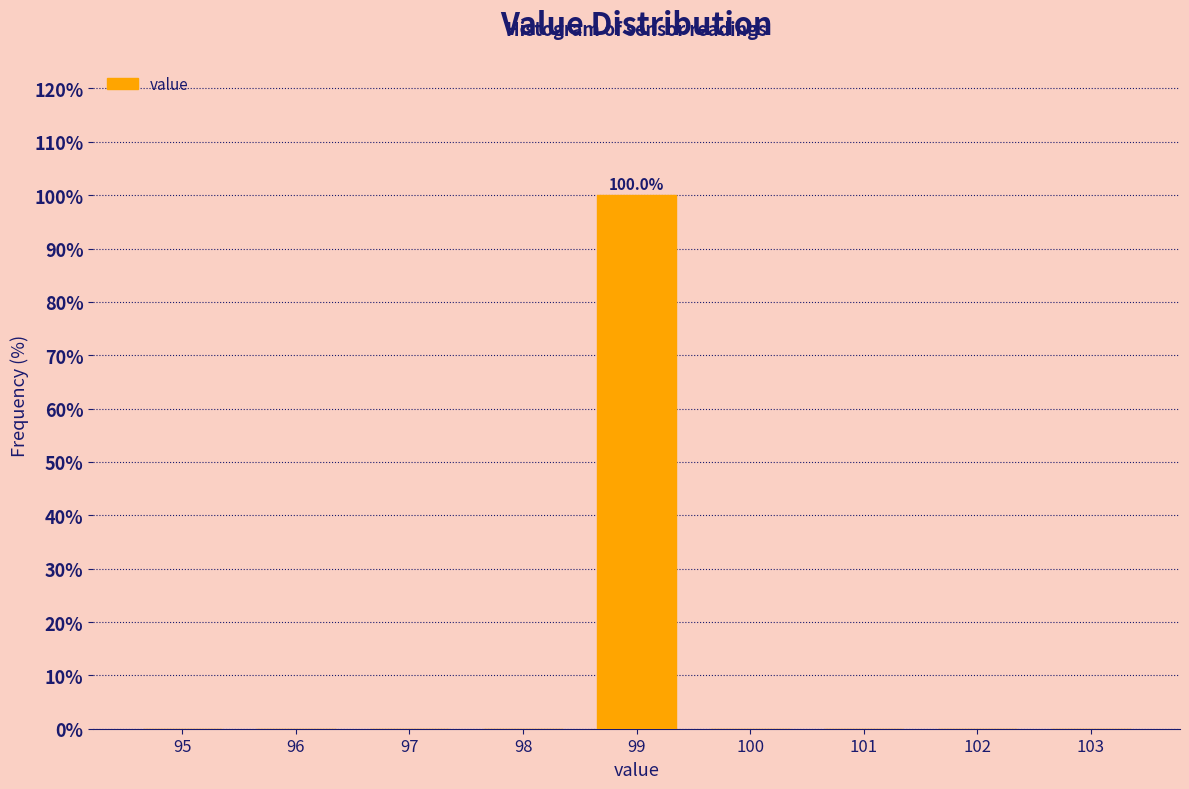

Reading left to right, transcribe all the data shown in this chart.

95=0	96=0	97=0	98=0	99=100	100=0	101=0	102=0	103=0